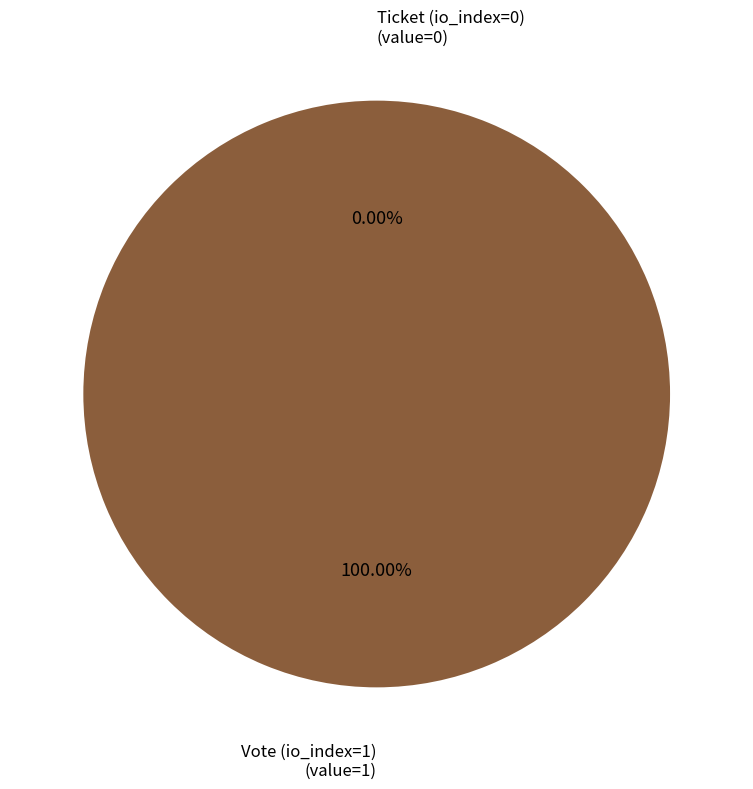

Count the number of slices in the pie.

2